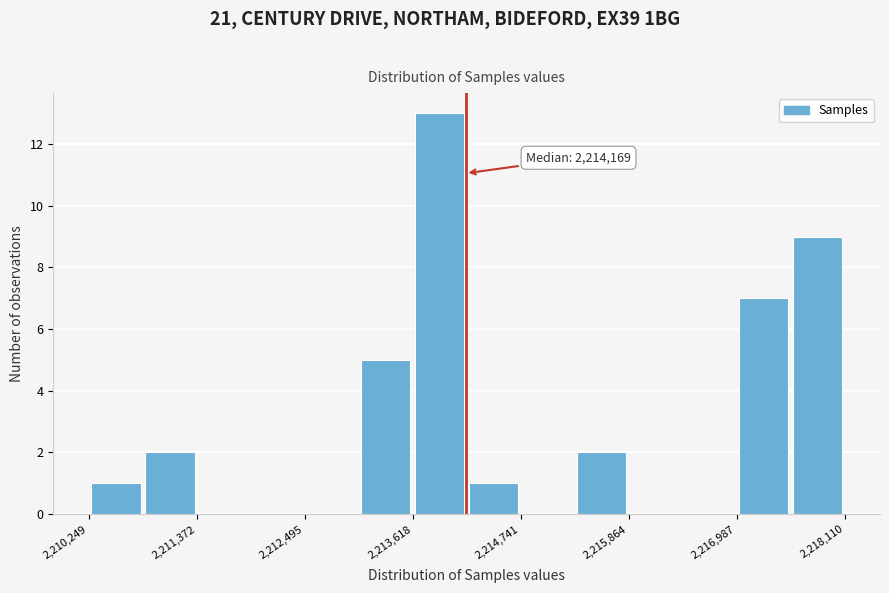

Read against the x-axis, roughly where is the centre of the tallest bar?

2213800